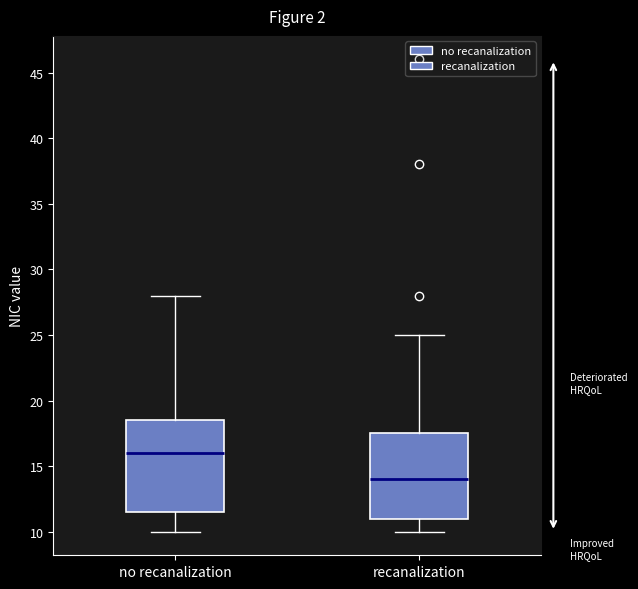

Reading left to right, transcribe this box plot: for each box, give where its median line is, the range the box spans, and where its two whiskers end, as read against the y-axis. The values are not printed on the chart, so give them approximately, as read against the axis.

no recanalization: median 16.0, box 11.5 to 18.5, whiskers 10.0 to 28.0
recanalization: median 14.0, box 11.0 to 17.5, whiskers 10.0 to 25.0